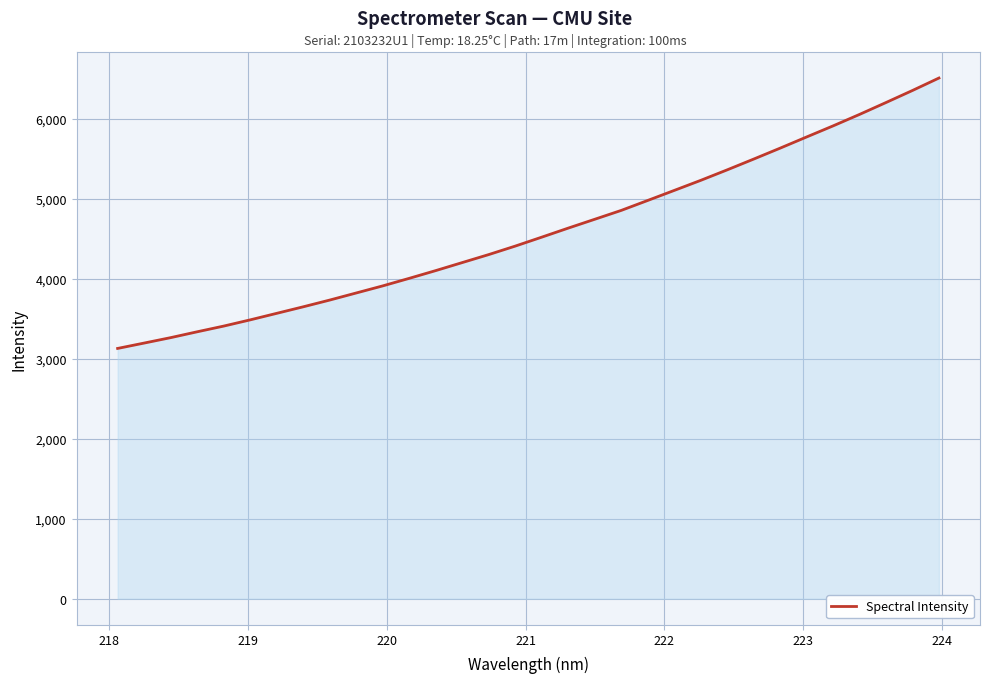

What is the greatest value displayed?

6509.3